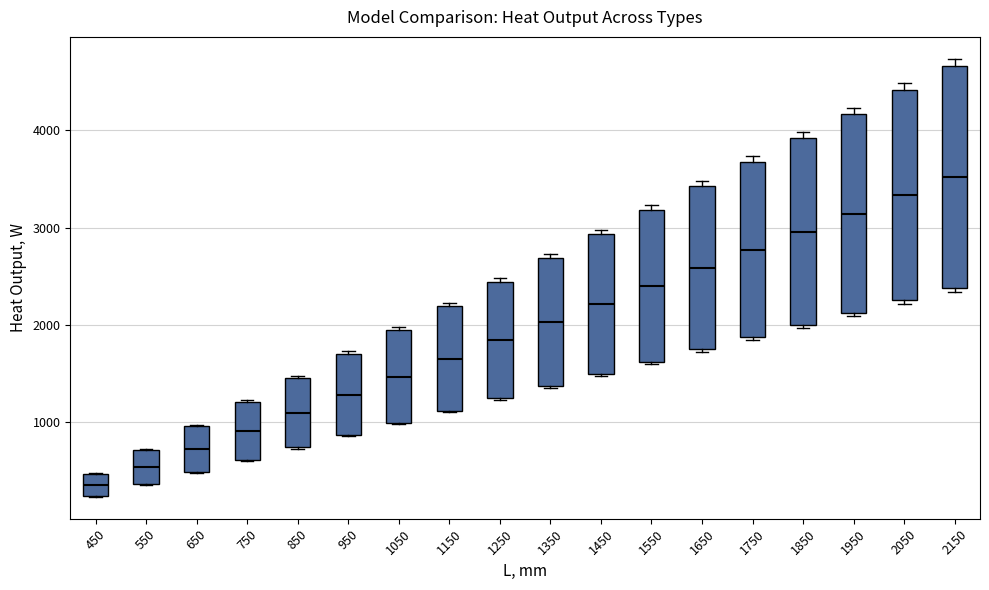

Where is the lower edge of the box at x = 1850 on the y-axis? The values are not printed on the chart, so give them approximately, as read against the axis.

2000